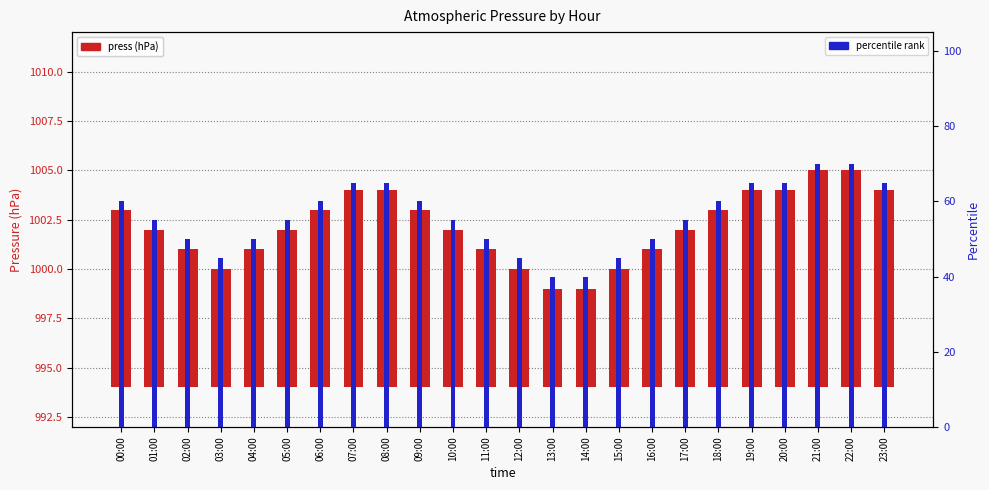

The percentile rank series shows 55 at 01:00. True or false?

True